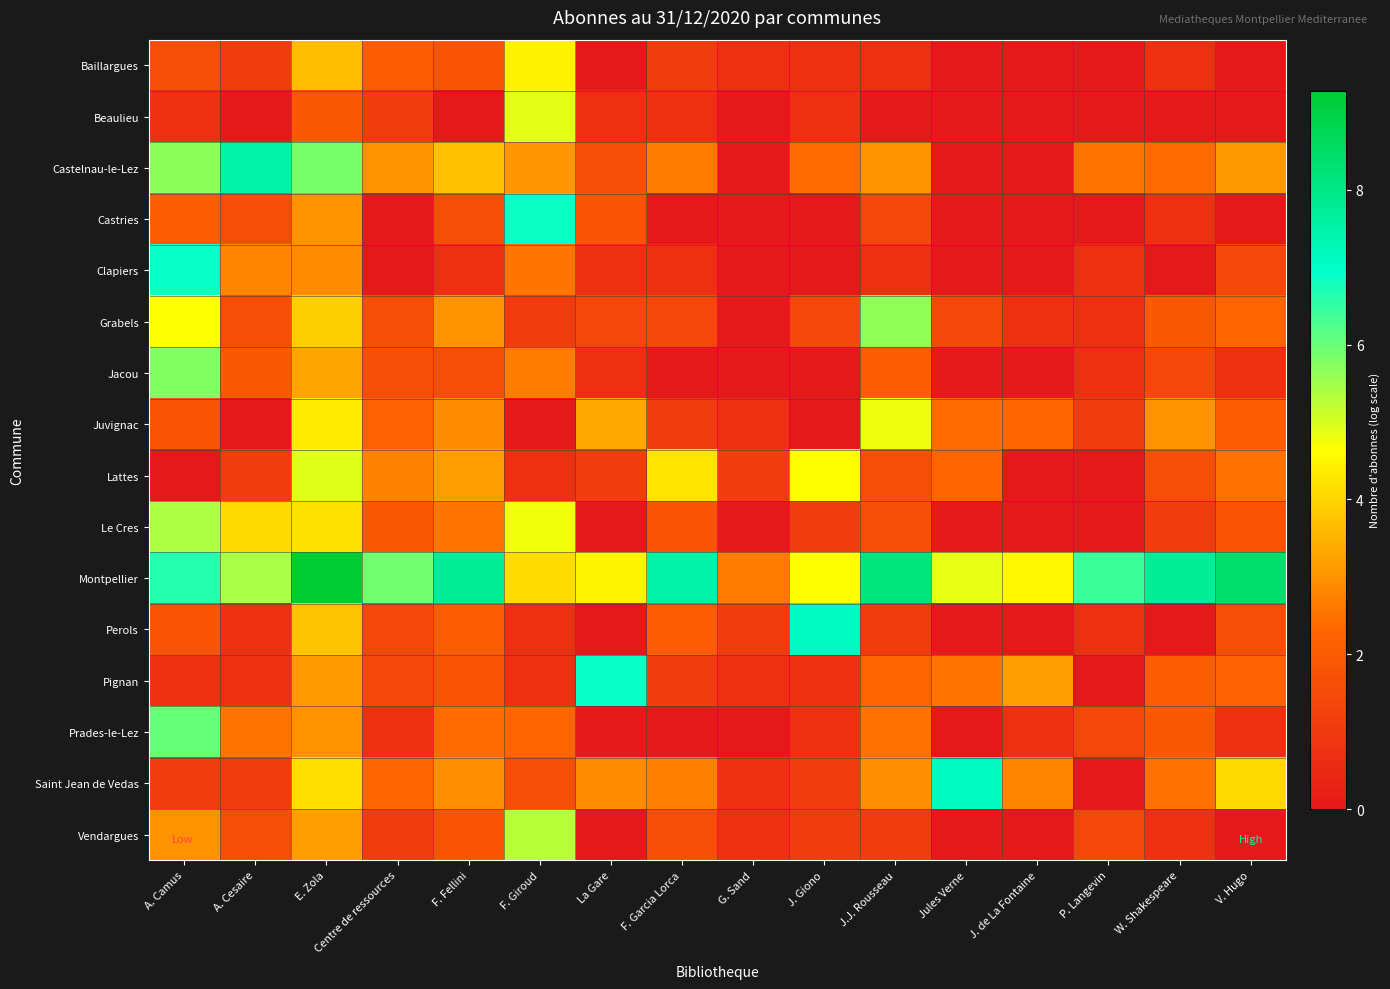

How many series are shown in this chart?

16